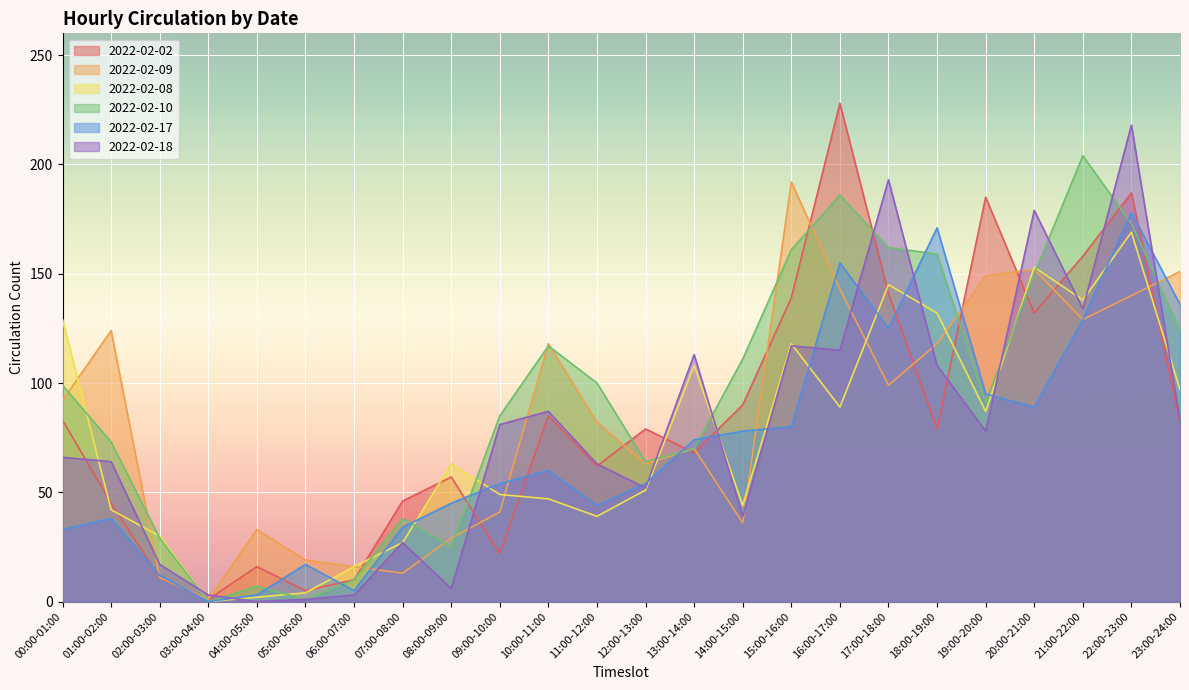

Does the chart display data point markers on the line(s)?

No